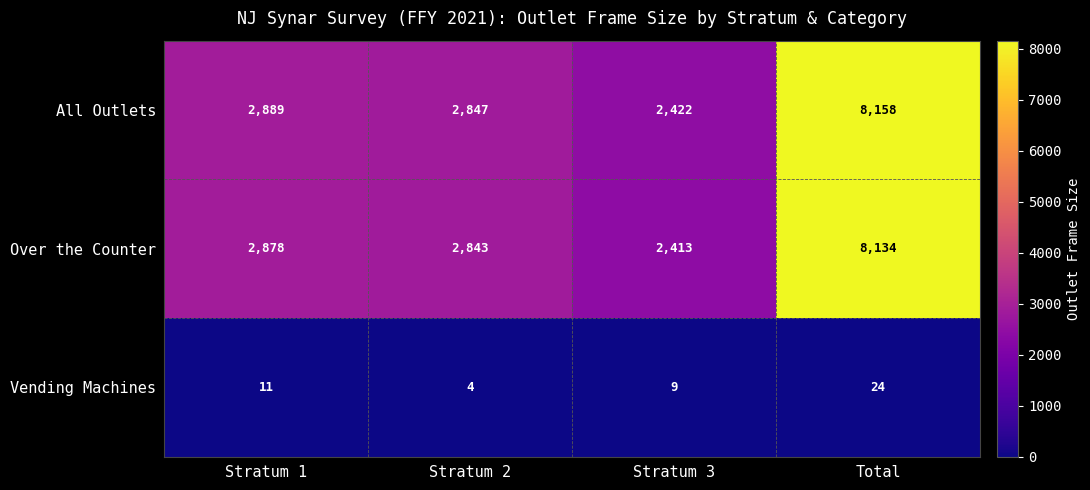

Which label corresponds to the smallest value in the chart?

Stratum 2